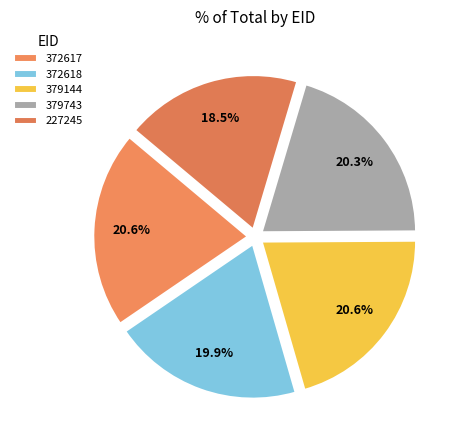

To the nearest percent, what is the average slice percentage?

20%